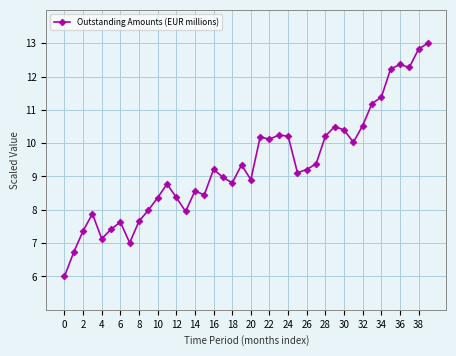

What is the value of the 18th point from the left?

9.0